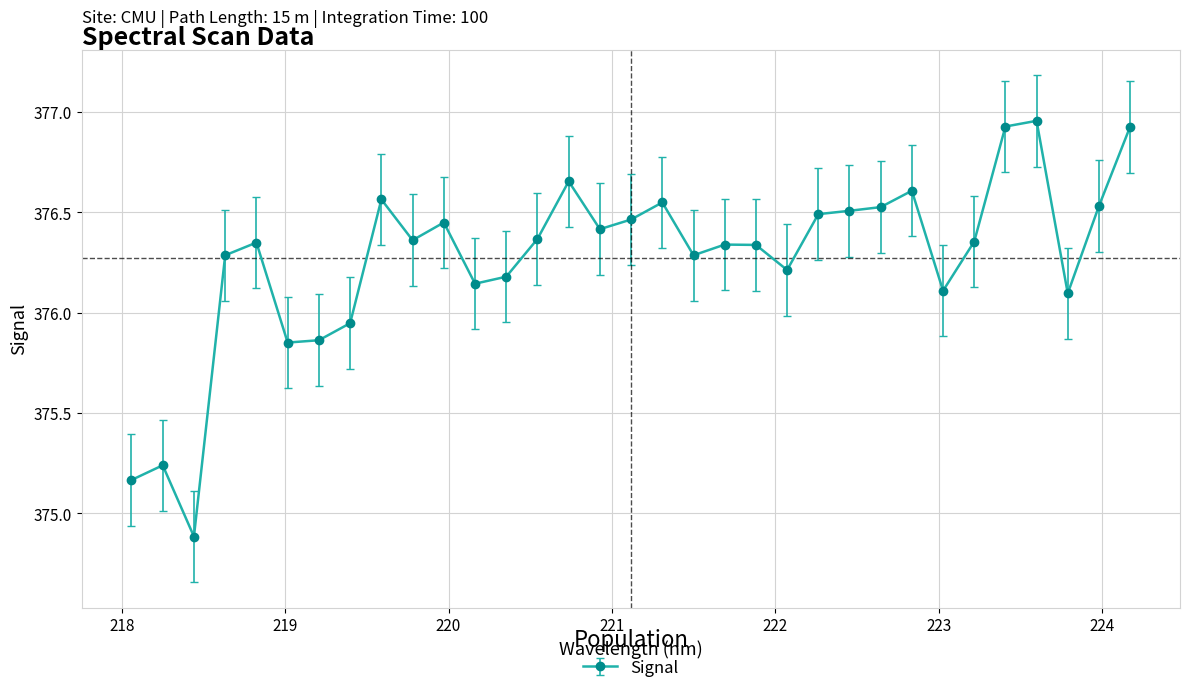

What is the smallest value displayed?

374.9